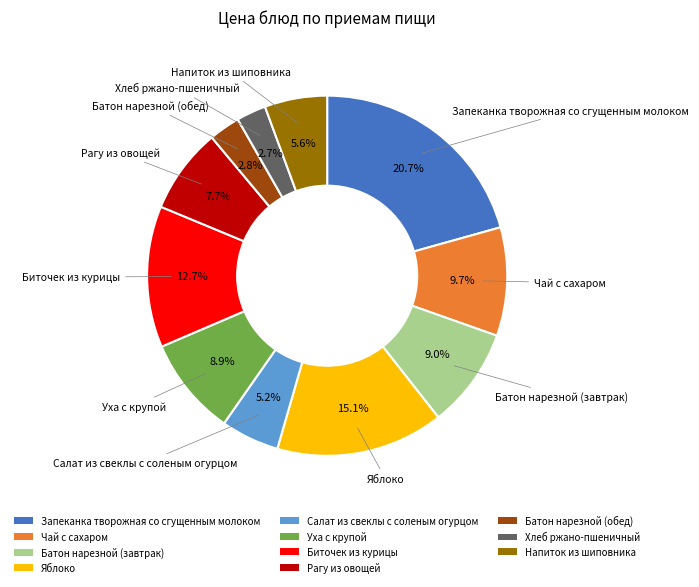

How many segments does this pie chart have?

11